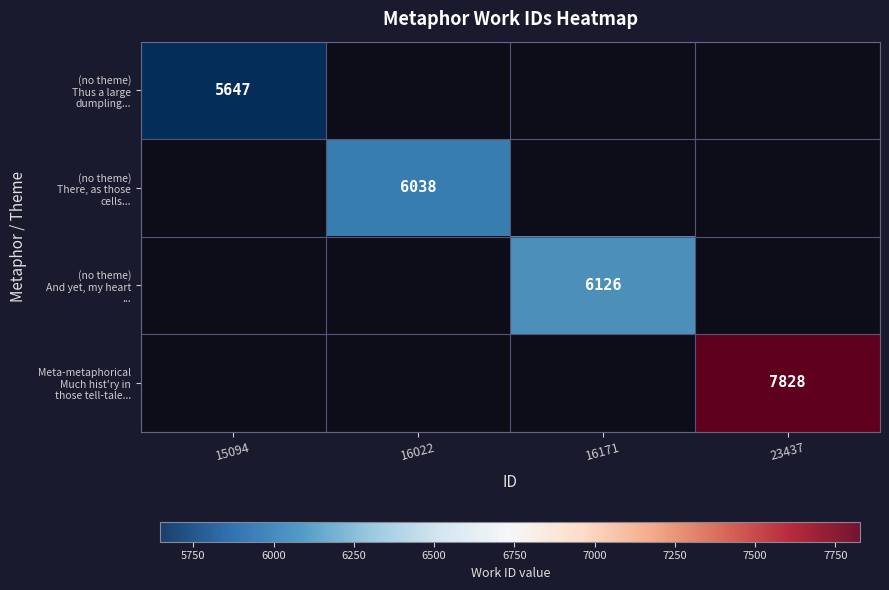

Which series has the widest spread of values?

(no theme) Thus a large dumpling...